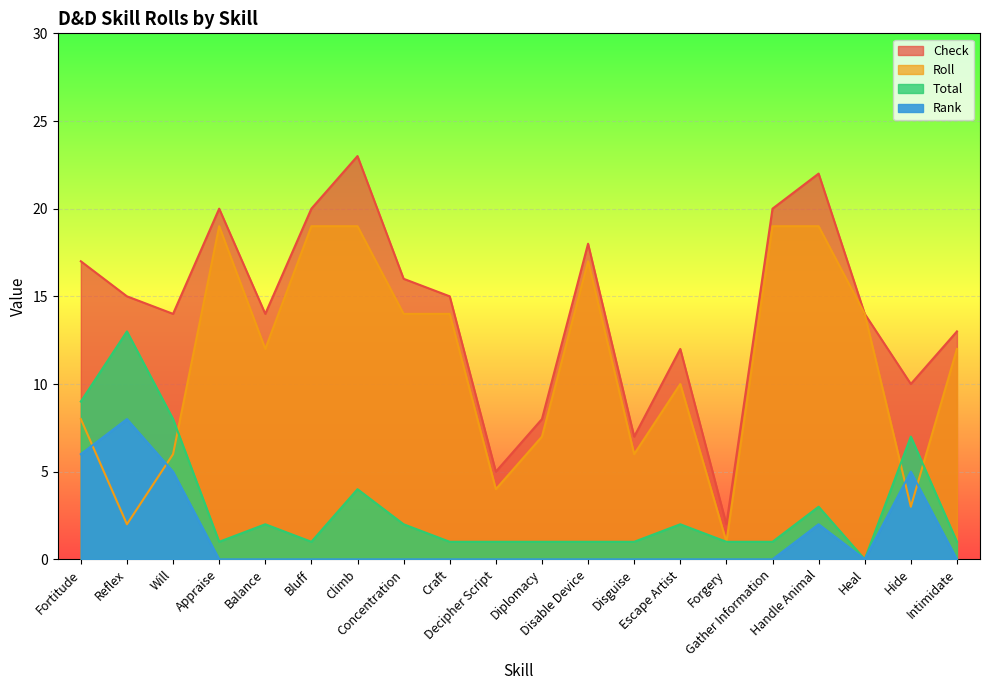

Reading left to right, transcribe all the data shown in this chart.

Check: 17	15	14	20	14	20	23	16	15	5	8	18	7	12	2	20	22	14	10	13
Roll: 8	2	6	19	12	19	19	14	14	4	7	17	6	10	1	19	19	14	3	12
Total: 9	13	8	1	2	1	4	2	1	1	1	1	1	2	1	1	3	0	7	1
Rank: 6	8	5	0	0	0	0	0	0	0	0	0	0	0	0	0	2	0	5	0